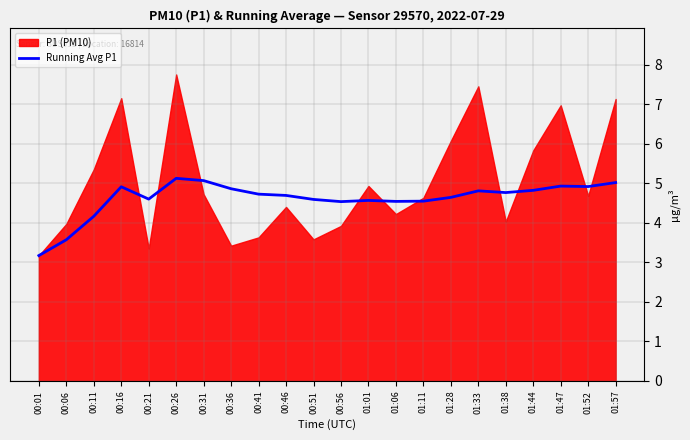

True or false: Running Avg P1 has a value of 8.6 at 00:26.

False